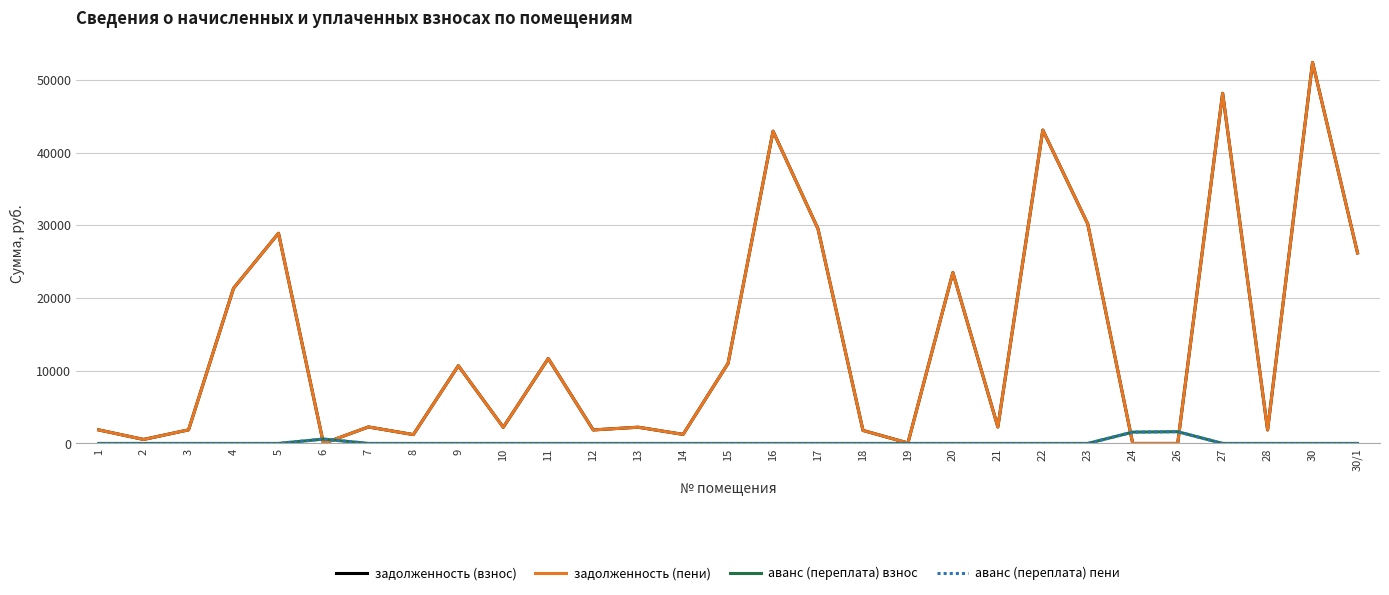

Is this an area chart (filled region under the line)?

No